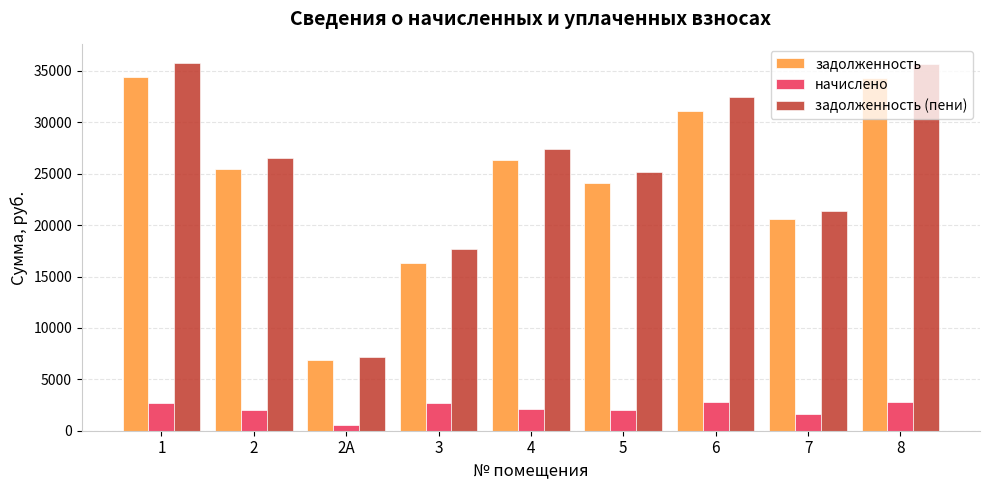

What is the label of the 2nd bar from the right?

7